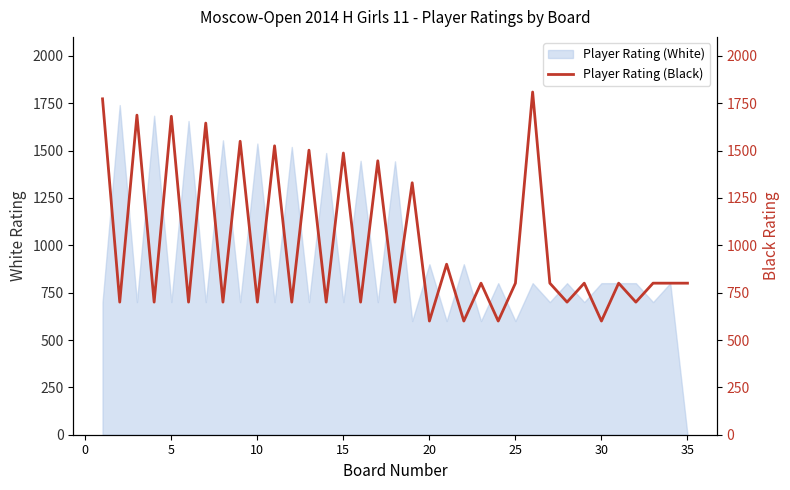

Reading left to right, what are all the values shown in this chart?

1773	700	1687	700	1681	700	1645	700	1549	700	1525	700	1502	700	1487	700	1446	700	1330	600	900	600	800	600	800	1809	800	700	800	600	800	700	800	800	800